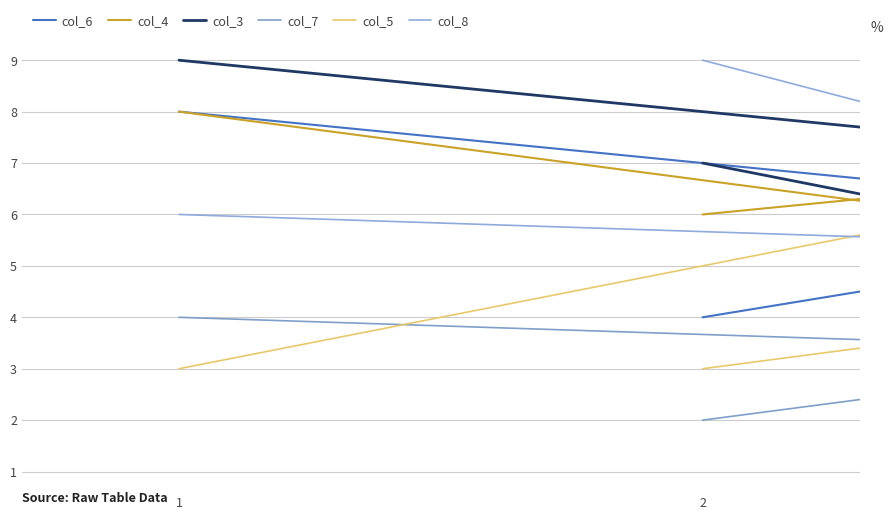

The value of col_5 at 7 is 2. True or false?

False